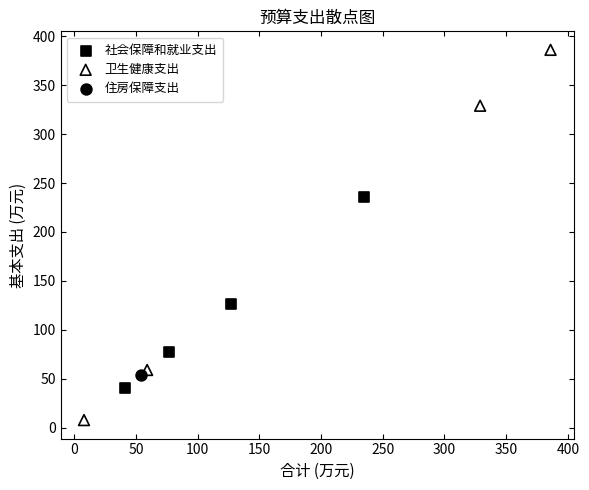

Which series reaches the maximum Y coordinate?

卫生健康支出